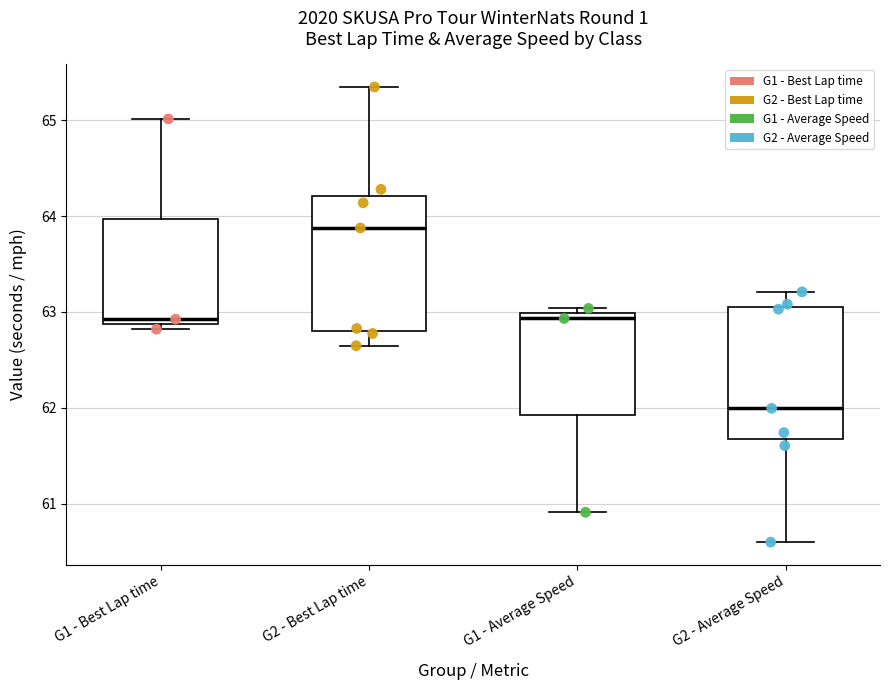

Reading left to right, read every box against the y-axis: the position of its median line, the range the box covers, and the ends of its whiskers. The values are not printed on the chart, so give them approximately, as read against the axis.

G1 - Best Lap time: median 62.9 (just above the box's lower edge), box 62.9 to 64.0, whiskers 62.8 to 65.0
G2 - Best Lap time: median 63.9, box 62.8 to 64.2, whiskers 62.6 to 65.3
G1 - Average Speed: median 62.9, box 61.9 to 63.0, whiskers 60.9 to 63.0 (just above the box's upper edge)
G2 - Average Speed: median 62.0, box 61.7 to 63.1, whiskers 60.6 to 63.2